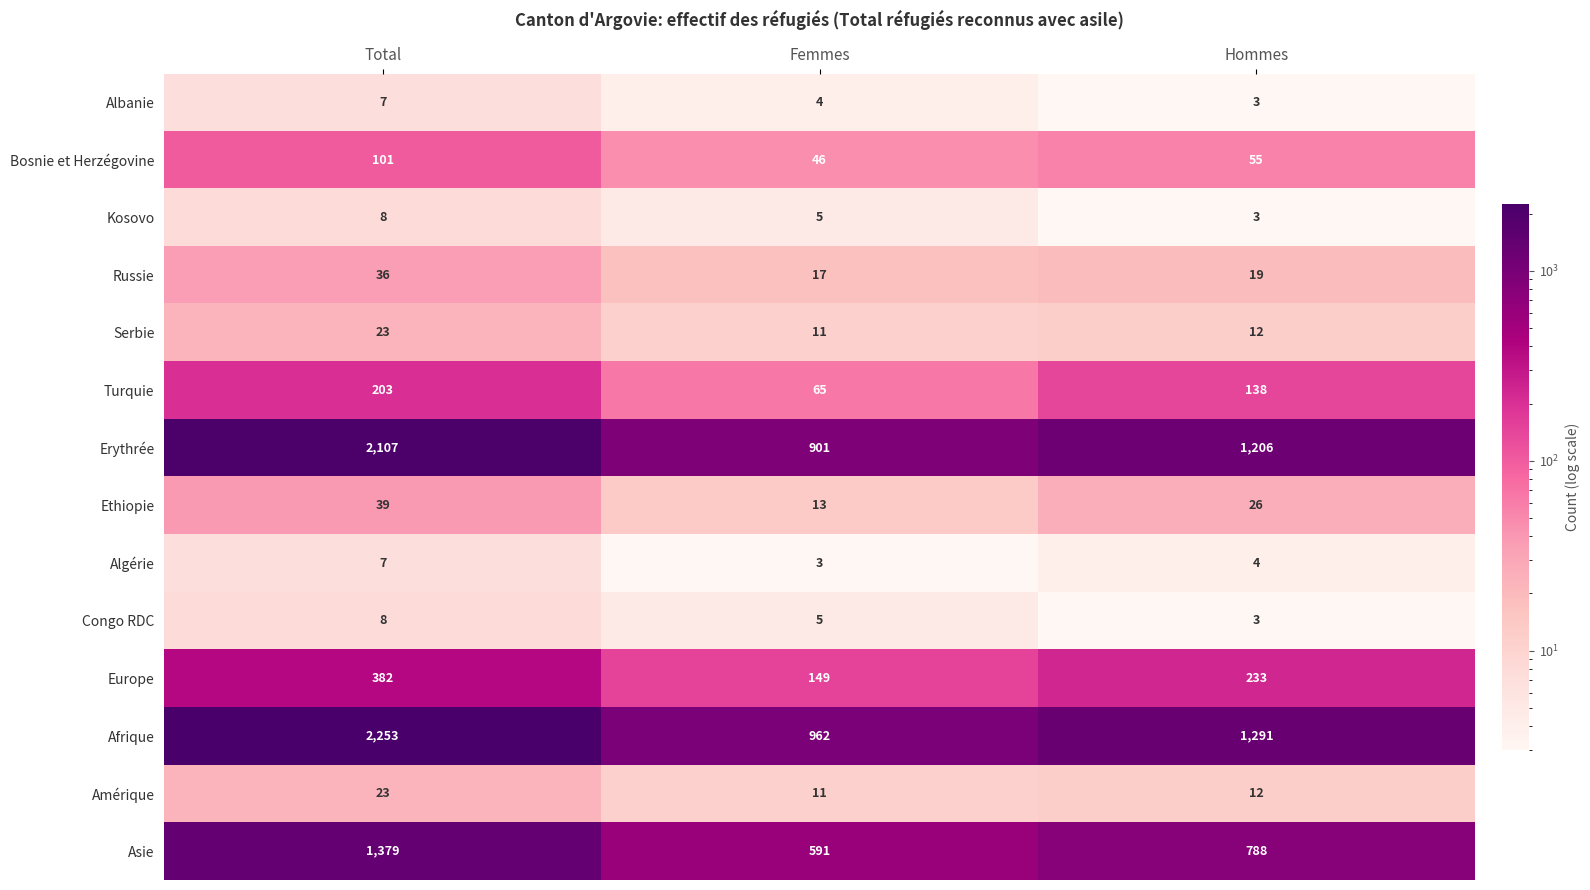

What is the difference between the highest and lowest values at Hommes?

1288